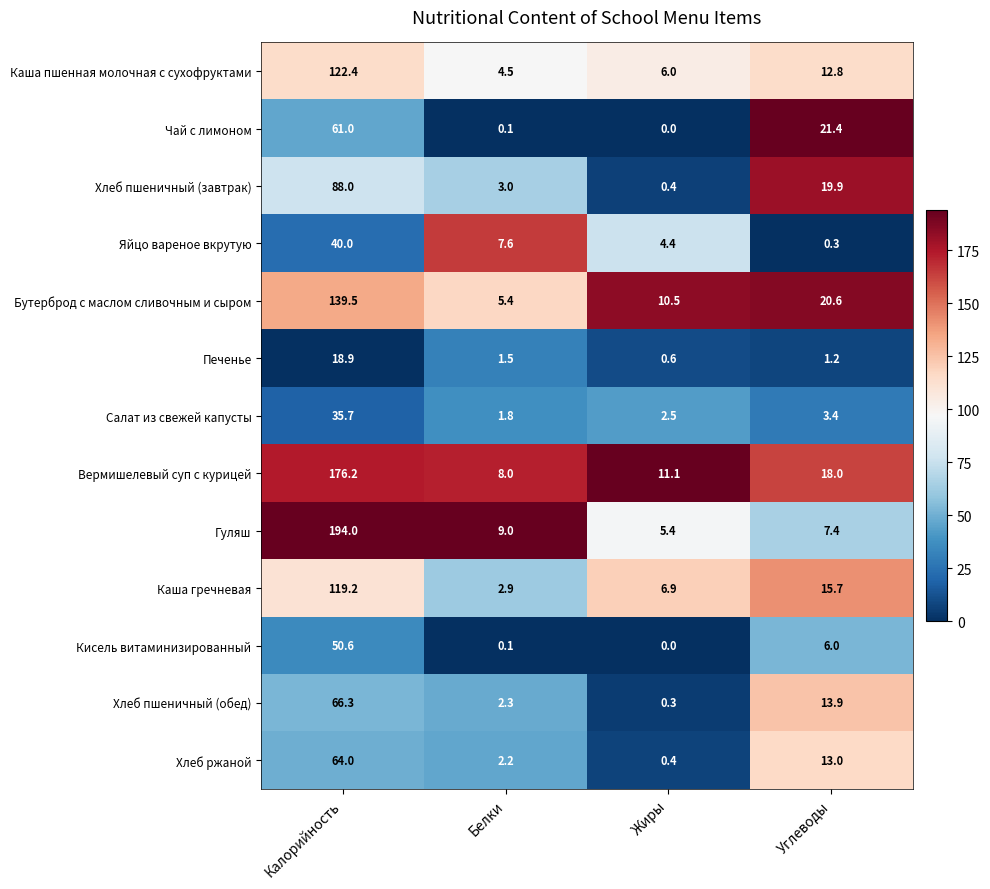

The value of Бутерброд с маслом сливочным и сыром at Углеводы is 12.9. True or false?

False